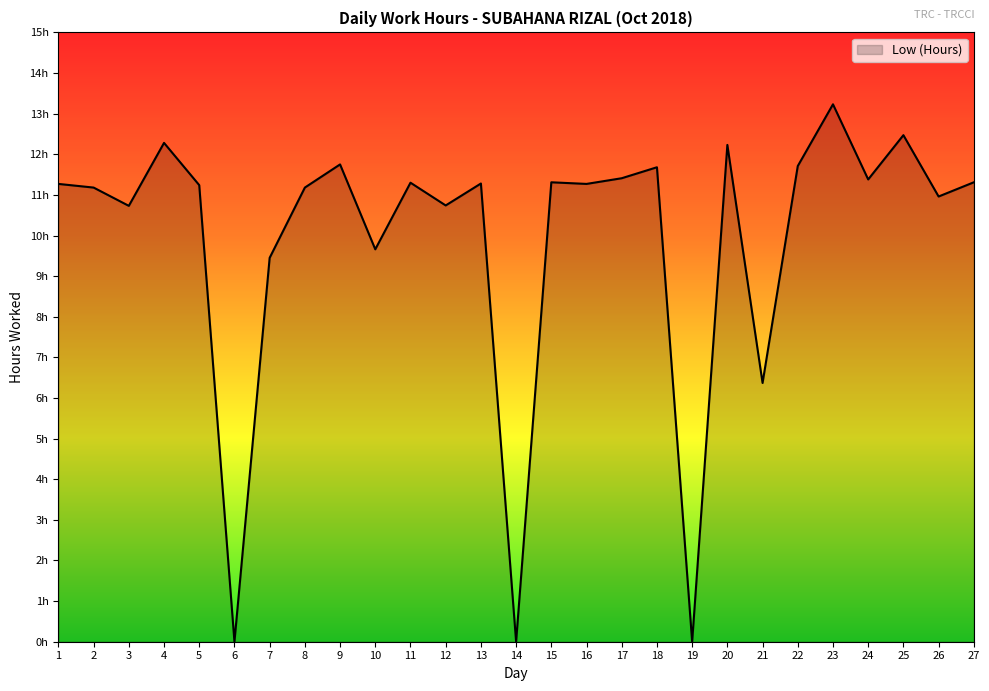

What is the greatest value displayed?

13.2